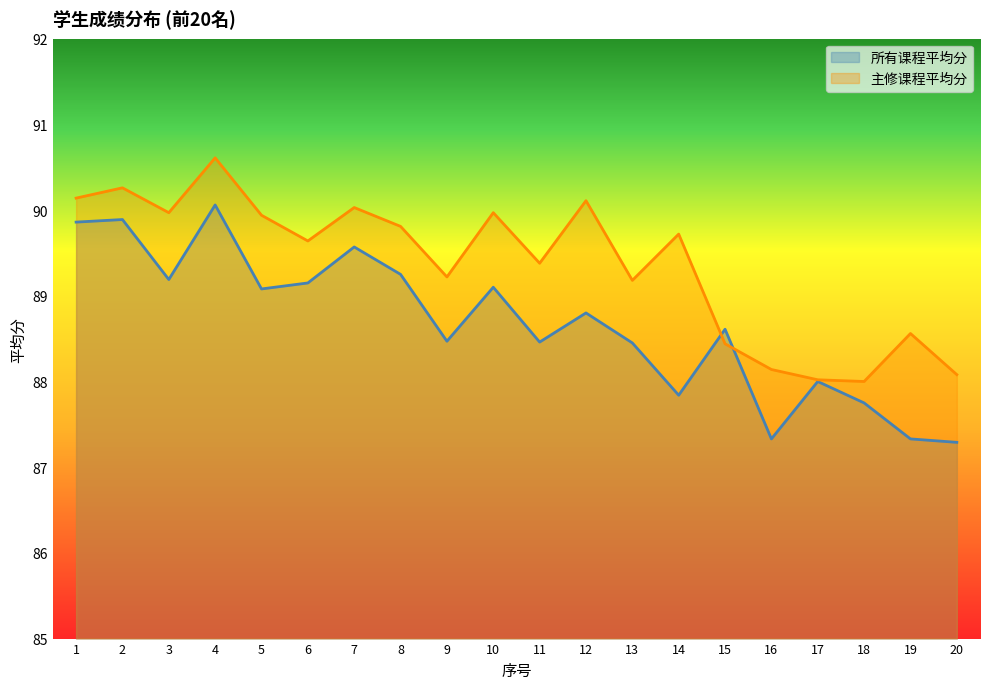

Reading left to right, transcribe all the data shown in this chart.

所有课程平均分: 89.9	89.9	89.2	90.1	89.1	89.2	89.6	89.2	88.5	89.1	88.5	88.8	88.5	87.8	88.6	87.3	88.0	87.8	87.3	87.3
主修课程平均分: 90.1	90.3	90.0	90.6	89.9	89.6	90.0	89.8	89.2	90.0	89.4	90.1	89.2	89.7	88.4	88.1	88.0	88.0	88.6	88.1